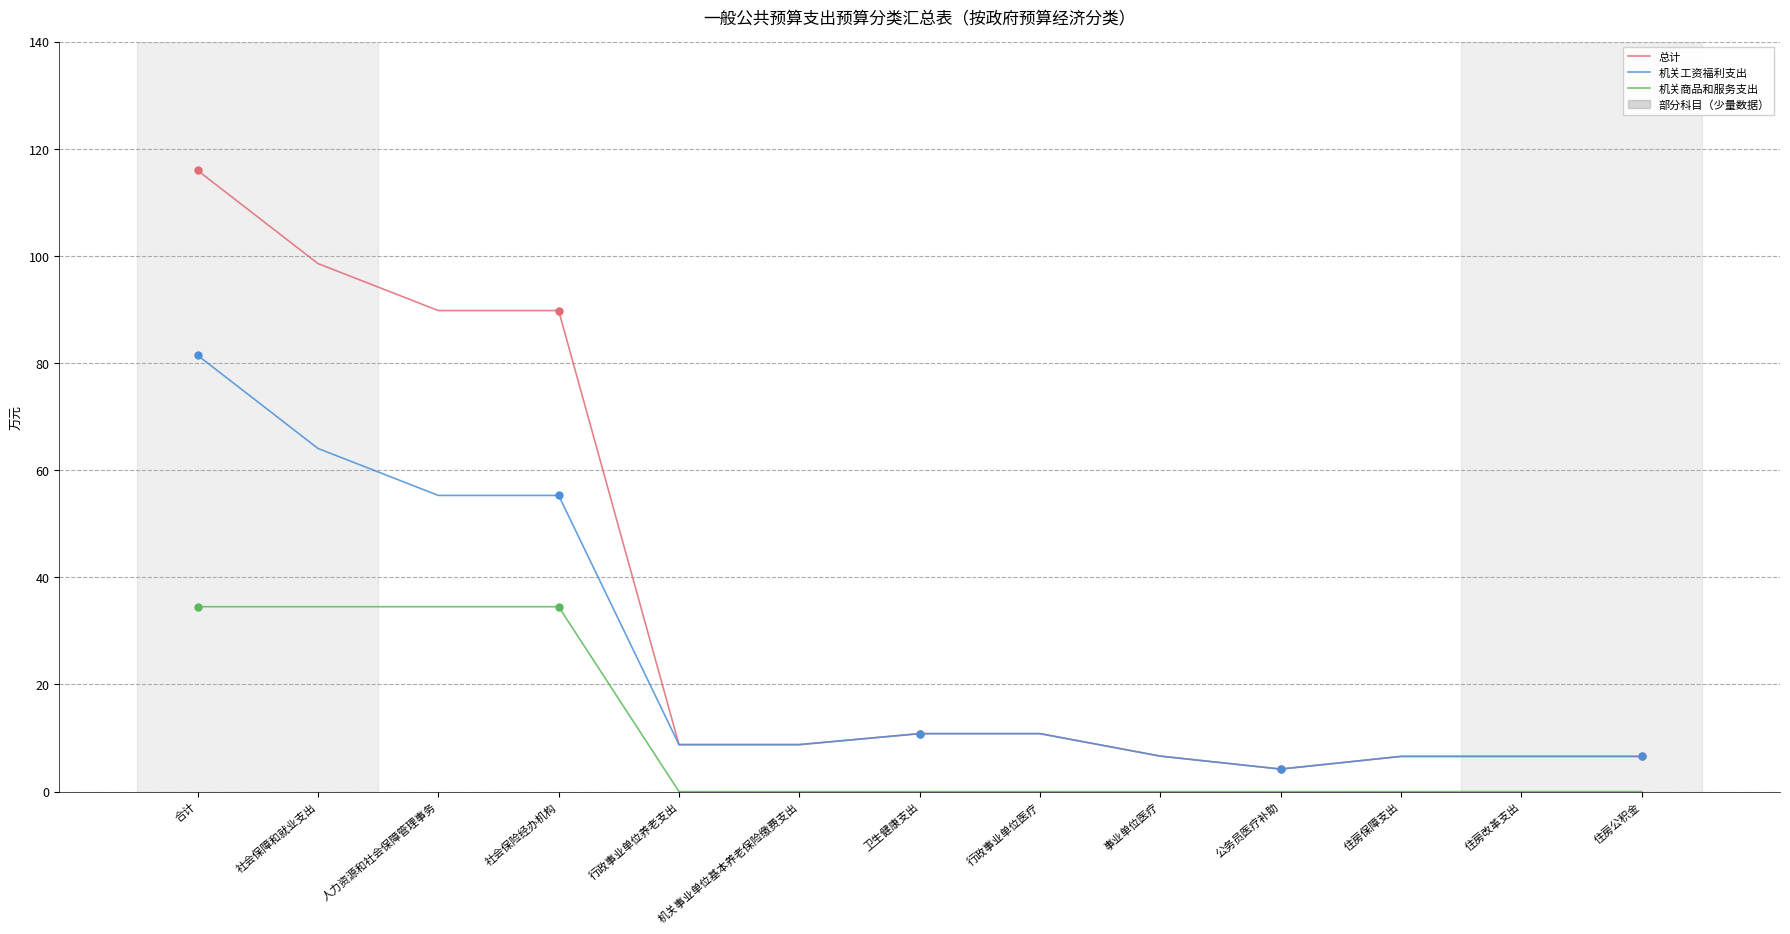

Between 合计 and 行政事业单位医疗, which series saw the biggest shift?

总计